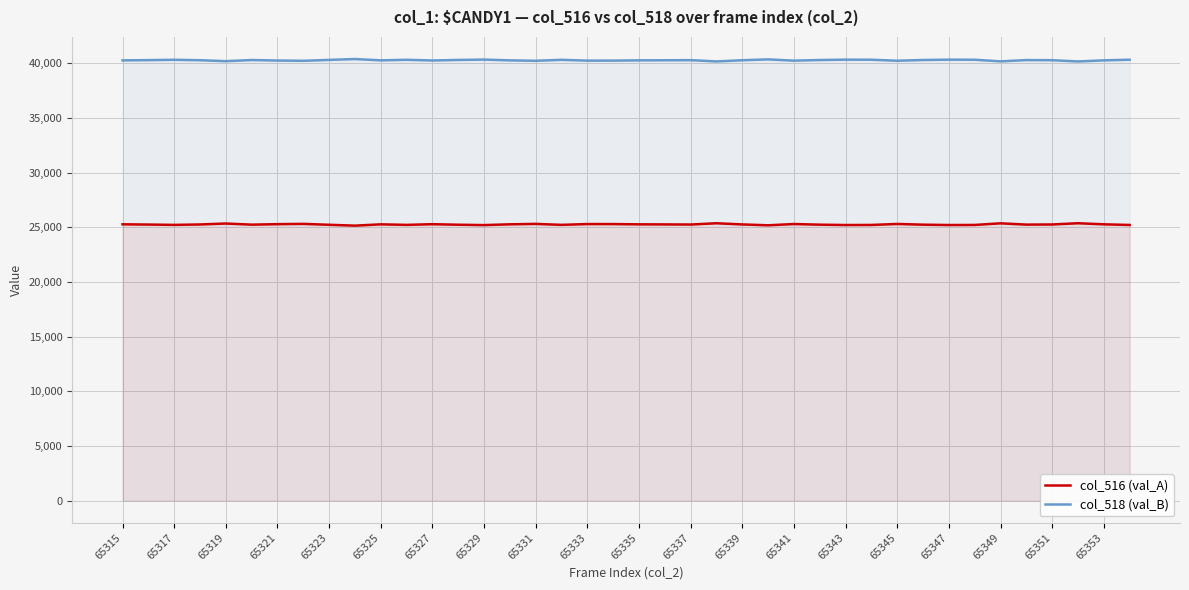

Is it true that col_518 (val_B) equals 40240 at 65333?

True